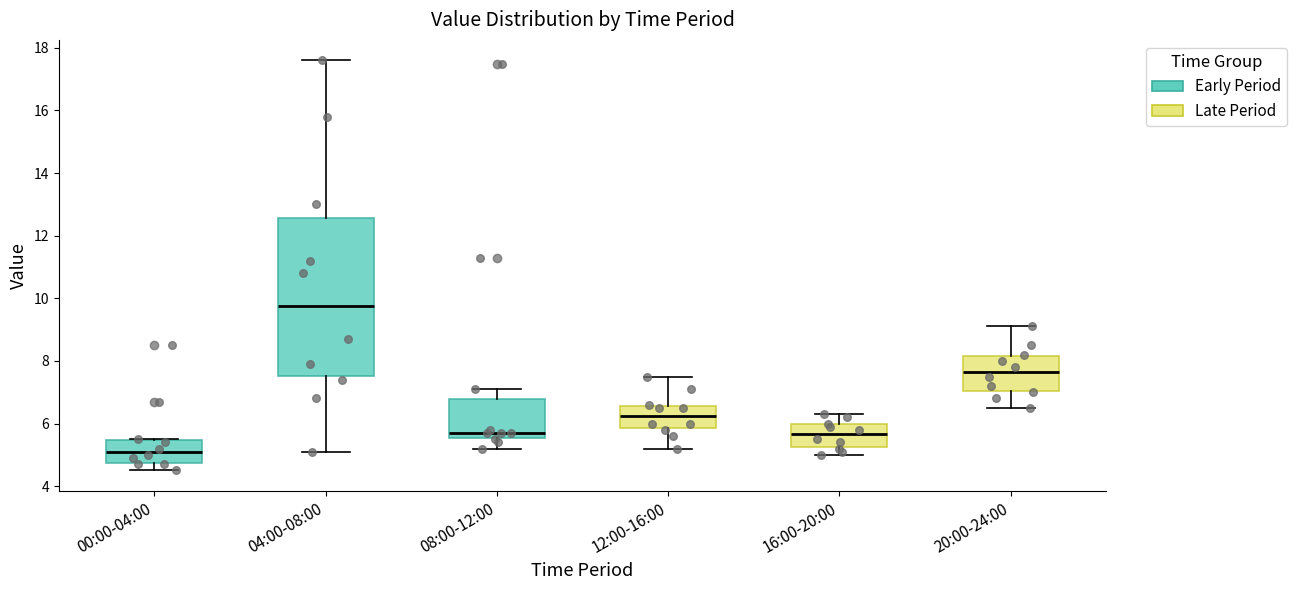

Comparing the boxes themselves (not the whiskers), which one is the tallest?

04:00-08:00